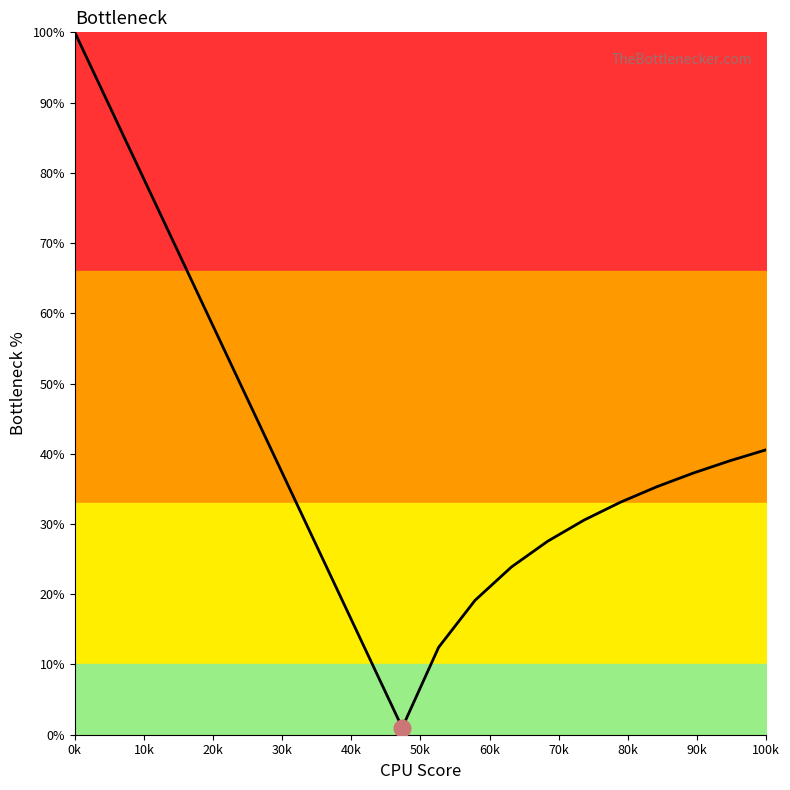

What is the greatest value displayed?

100.0